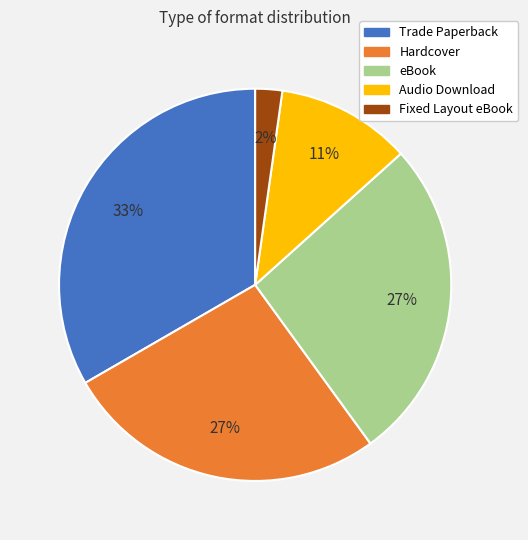

To the nearest percent, what is the combined percentage of Trade Paperback and eBook?

60%